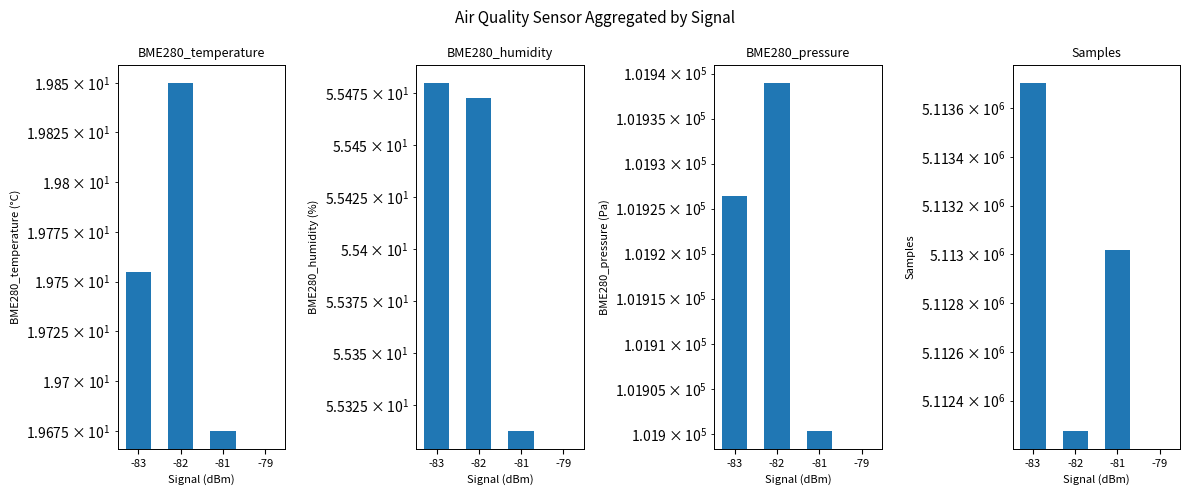

How many data points in BME280_humidity are less than 55?

1